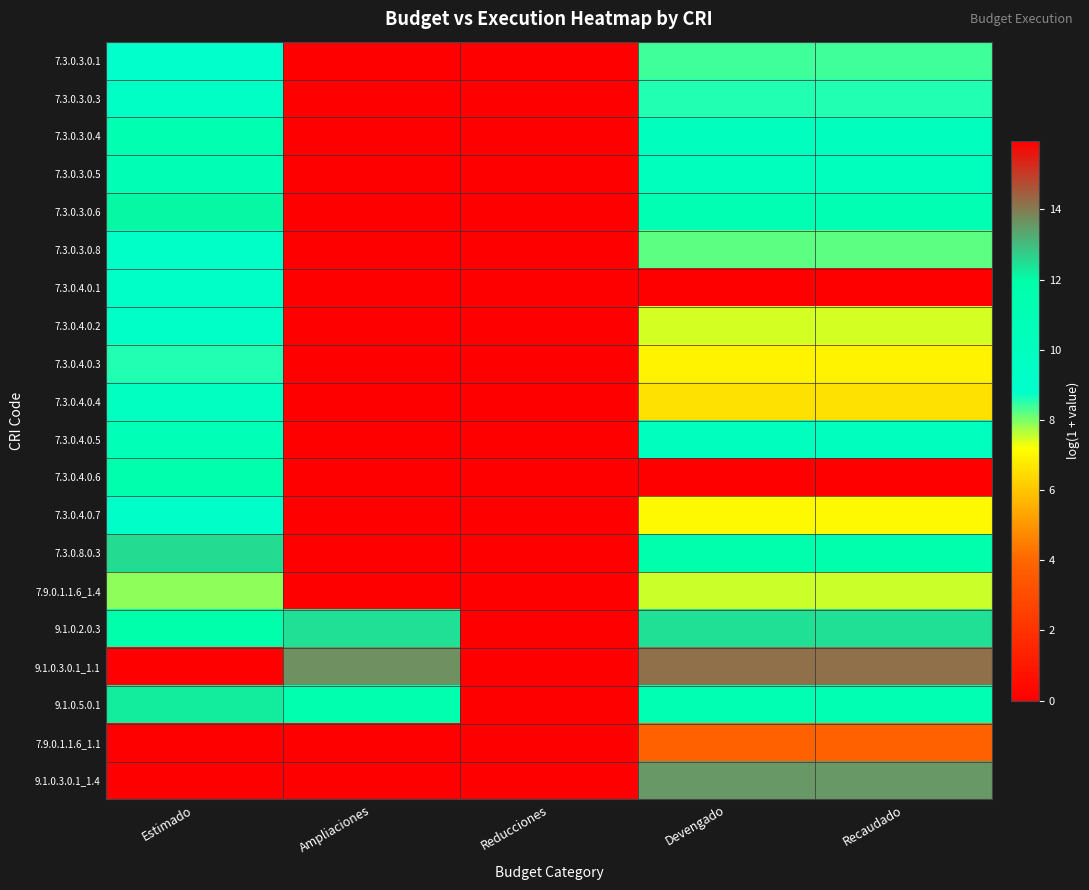

What is the difference between the highest and lowest values at Devengado?

14.2